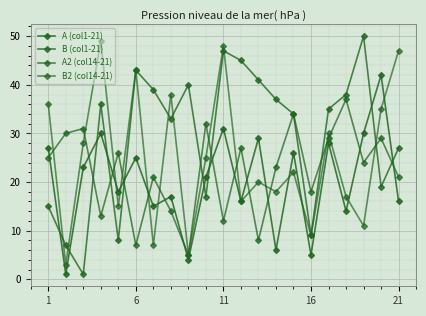

Is this an area chart (filled region under the line)?

No